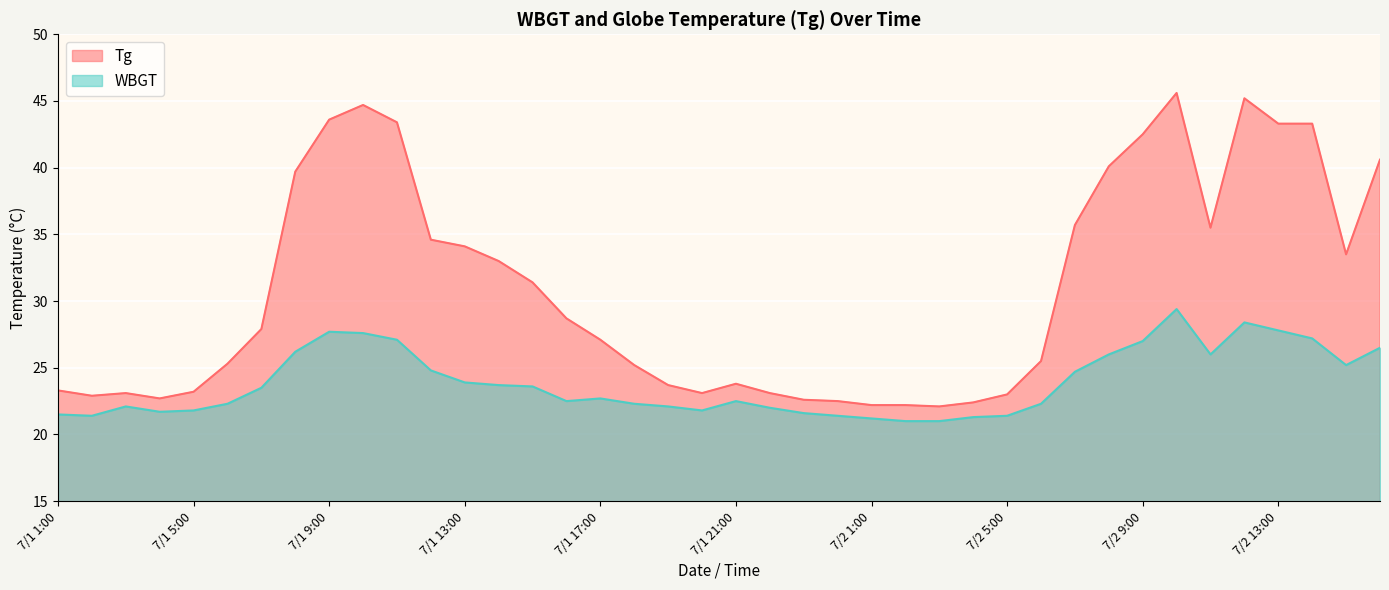

At which category is the sum across all series the highest?

7/2 10:00